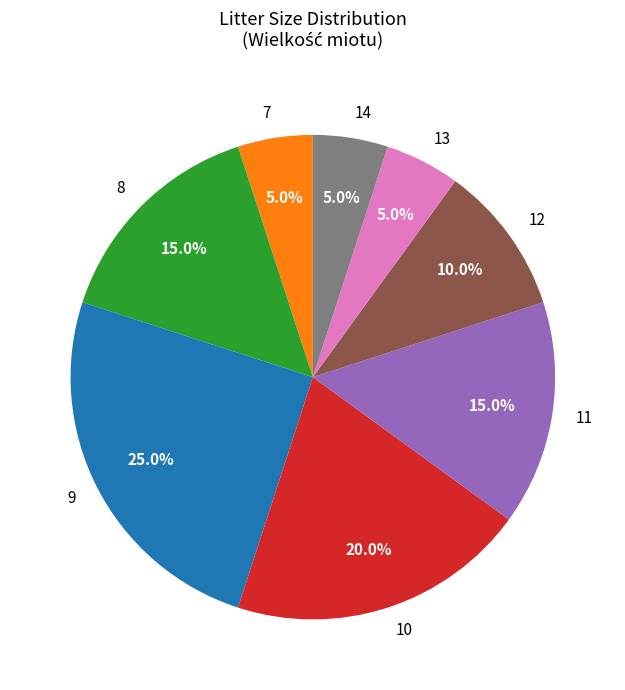

What is the ratio of the value at 7 to the value at 9?

0.2